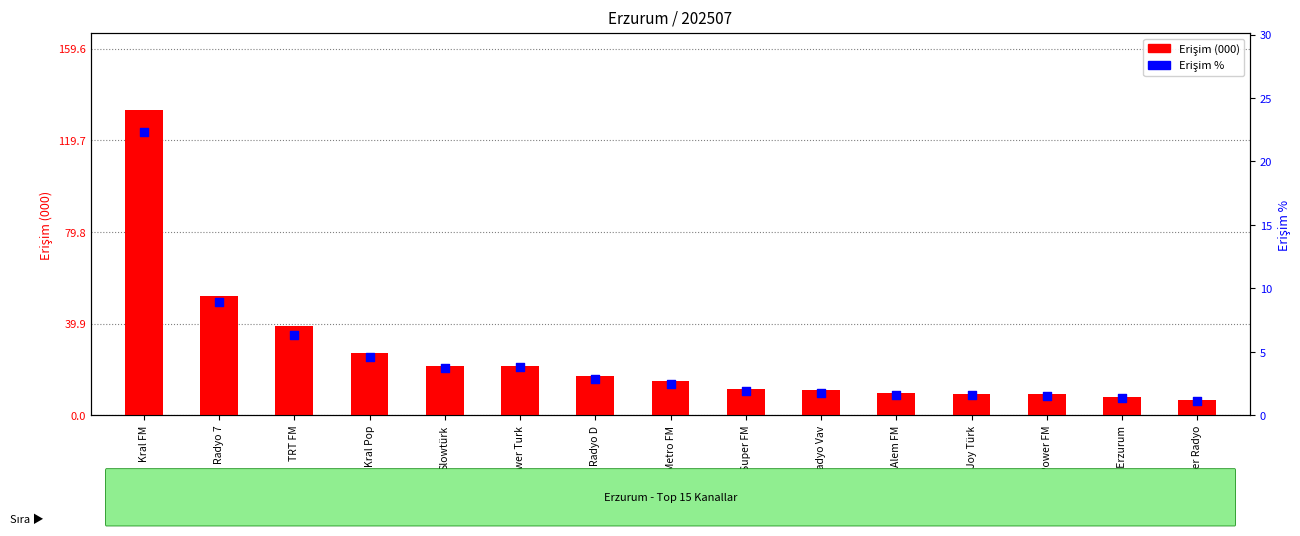

What is the total value across all series at Metro FM?

17.3